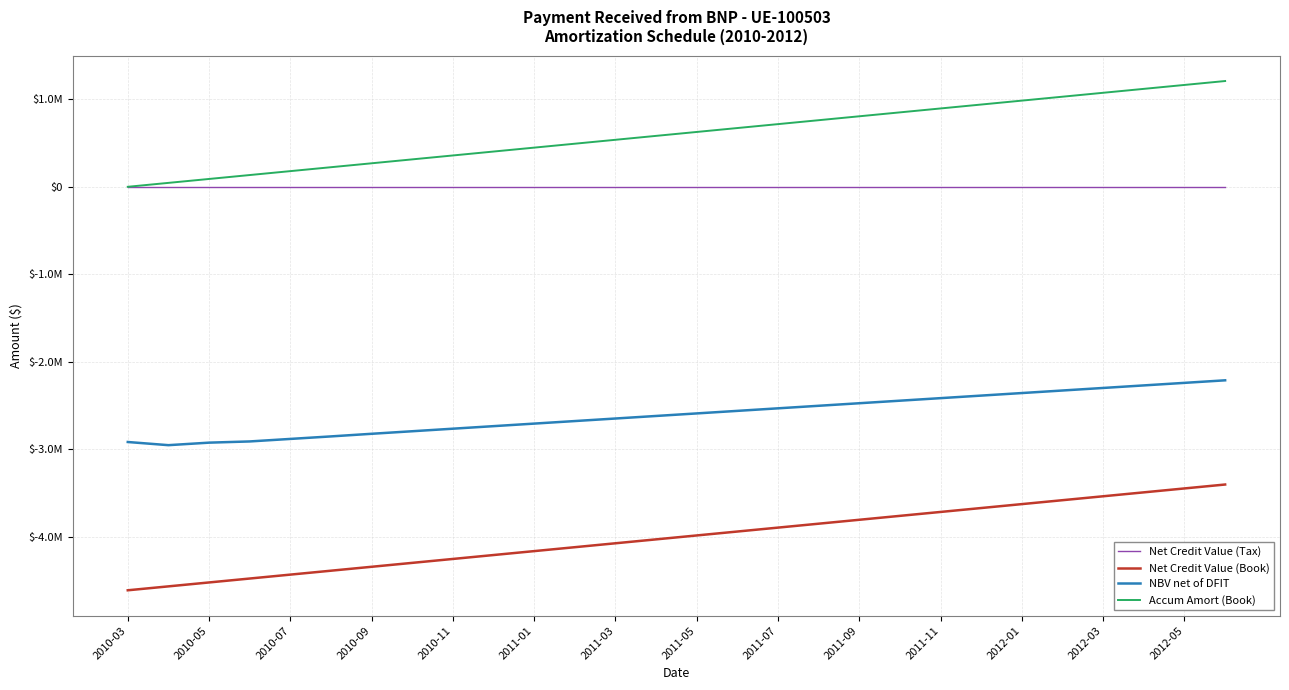

Is this an area chart (filled region under the line)?

No